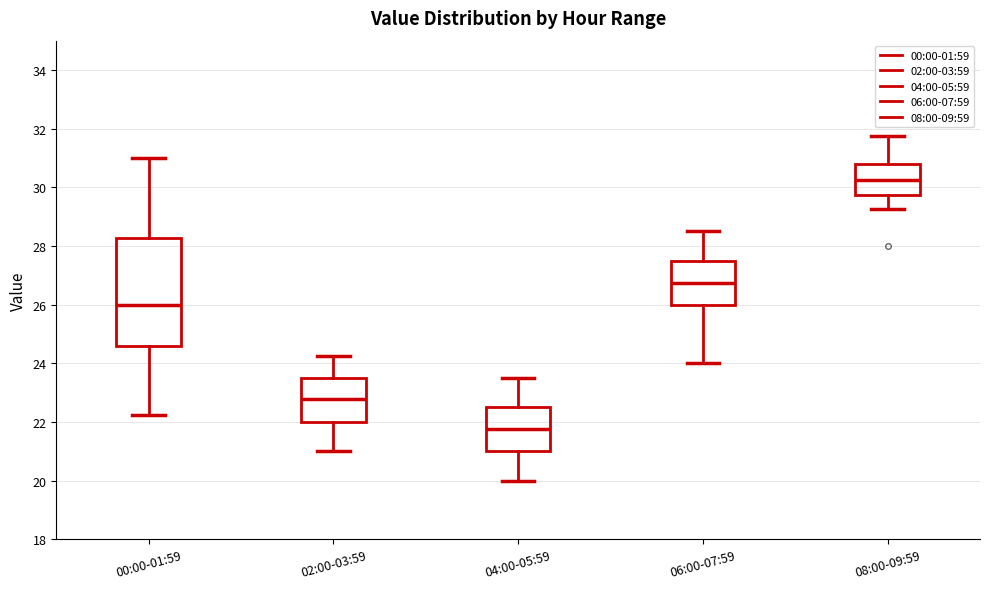

Reading left to right, read every box against the y-axis: the position of its median line, the range the box covers, and the ends of its whiskers. The values are not printed on the chart, so give them approximately, as read against the axis.

00:00-01:59: median 26.0, box 24.6 to 28.2, whiskers 22.2 to 31.0
02:00-03:59: median 22.8, box 22.0 to 23.6, whiskers 21.0 to 24.2
04:00-05:59: median 21.8, box 21.0 to 22.6, whiskers 20.0 to 23.6
06:00-07:59: median 26.8, box 26.0 to 27.6, whiskers 24.0 to 28.6
08:00-09:59: median 30.2, box 29.8 to 30.8, whiskers 29.2 to 31.8